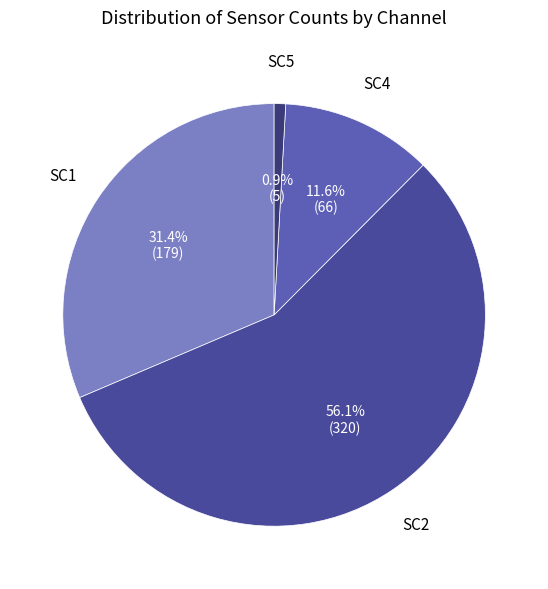

Count the number of slices in the pie.

4